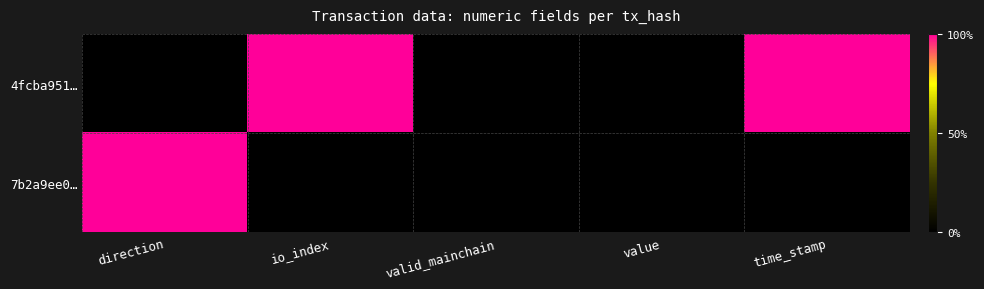

Reading left to right, what are all the values shown in this chart?

4fcba951…: direction=0	io_index=1	valid_mainchain=0	value=0	time_stamp=1
7b2a9ee0…: direction=1	io_index=0	valid_mainchain=0	value=0	time_stamp=0